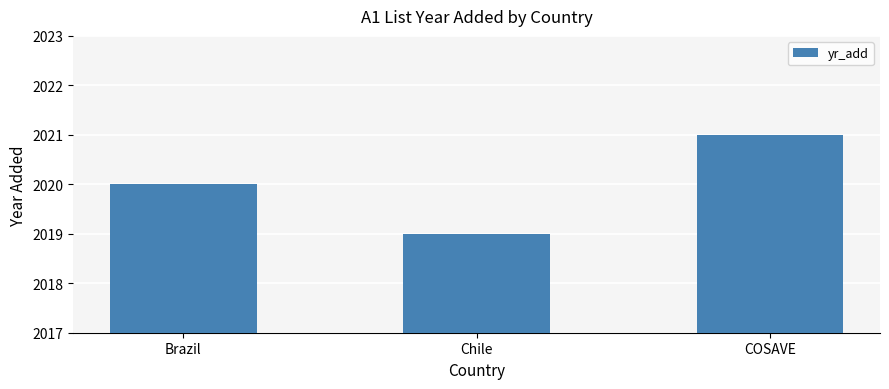

What is the approximate value at Chile?

2019